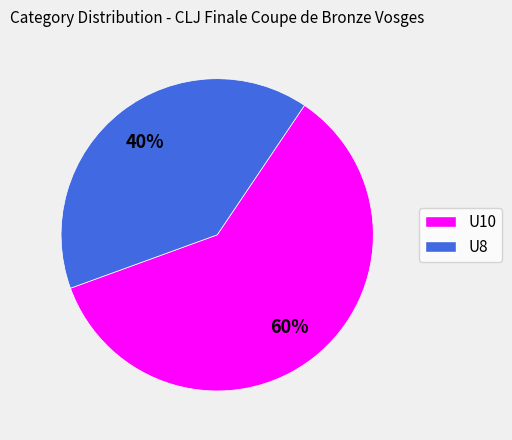

Rank the categories by value from lowest to highest.

U8, U10